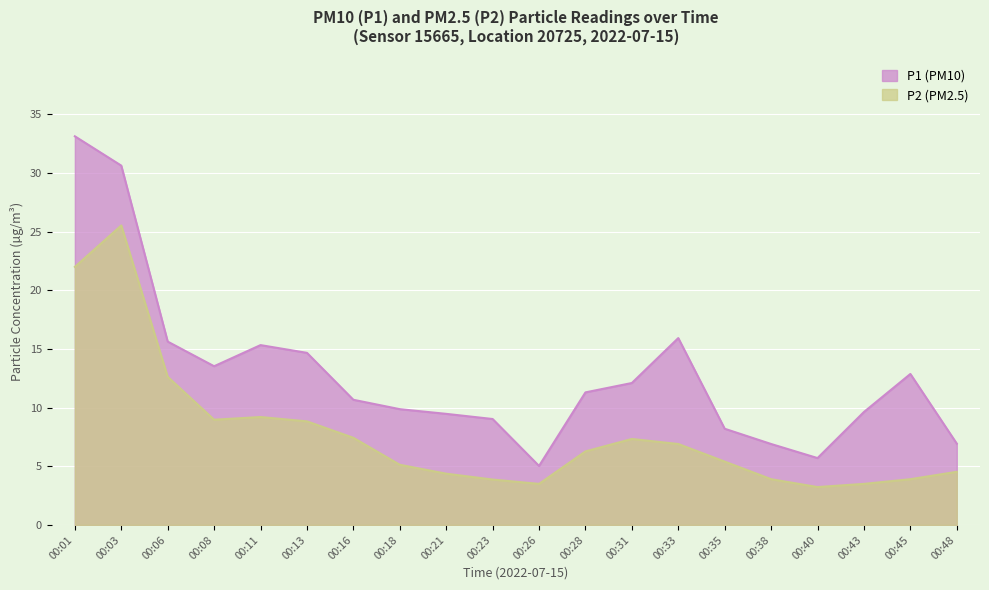

What is the minimum value shown in the chart?

3.2